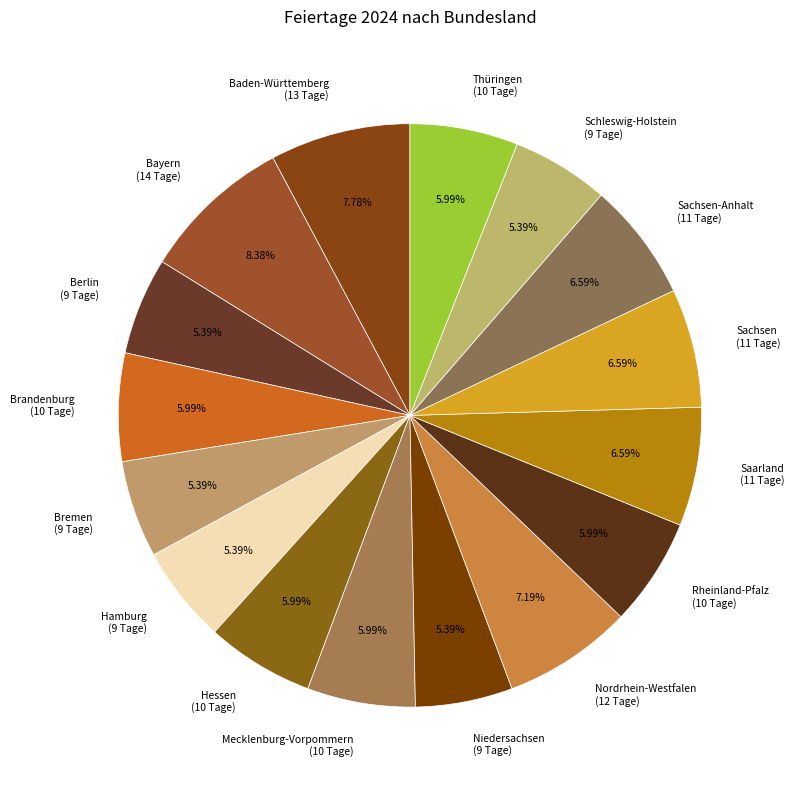

Is Saarland (11 Tage) the majority of the pie?

No